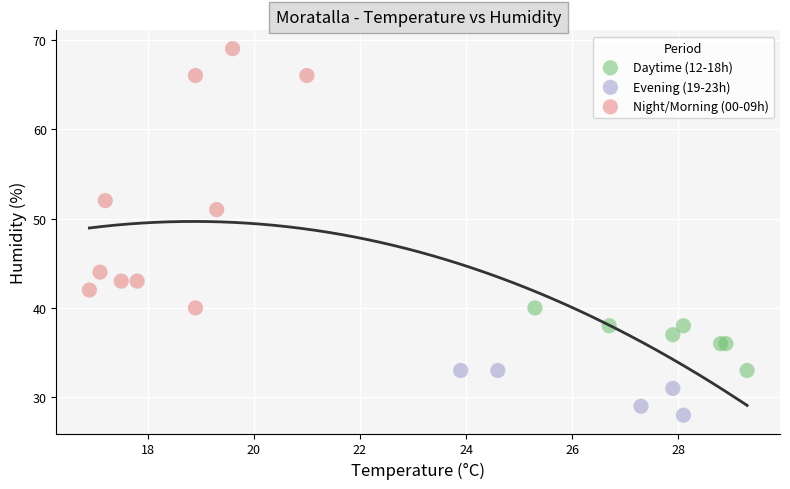

What are all the series names shown in the legend?

Daytime (12-18h), Evening (19-23h), Night/Morning (00-09h)